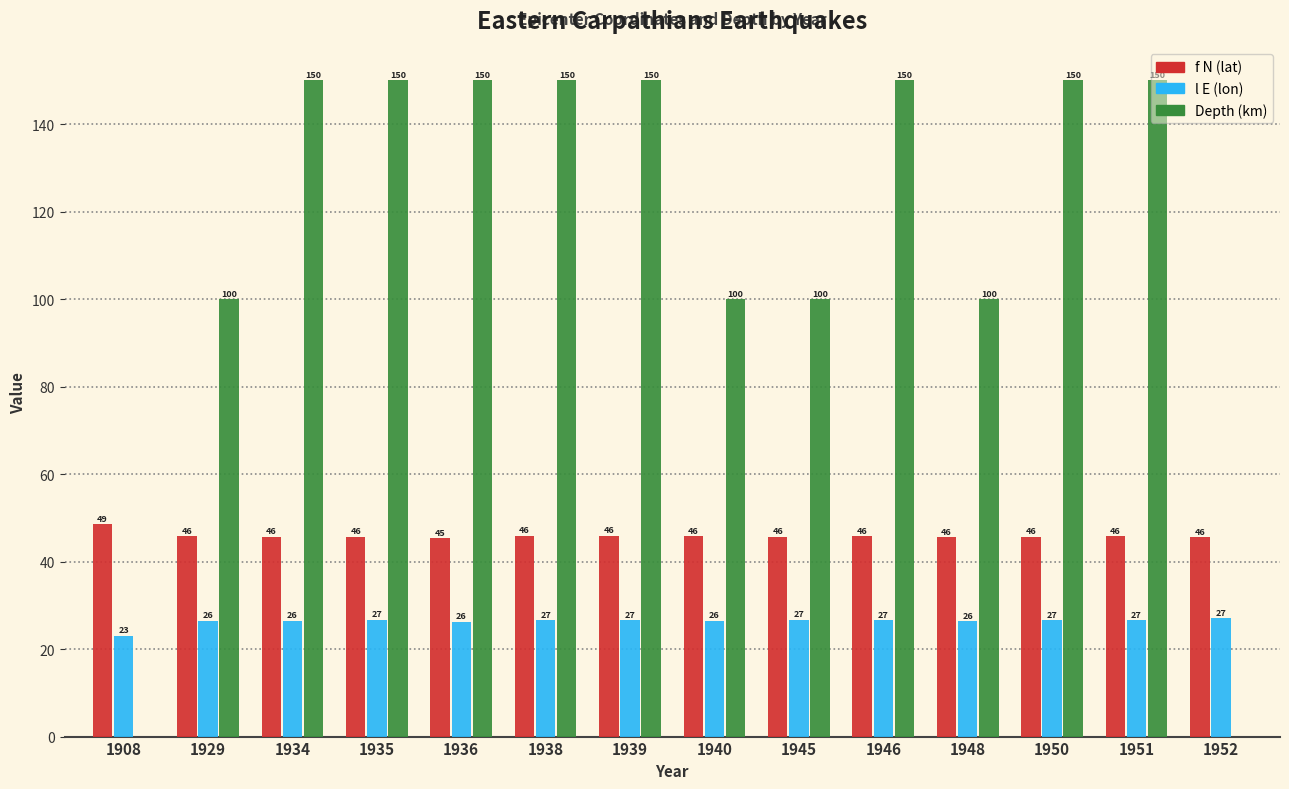

Which series has the largest total across all categories?

Depth (km)